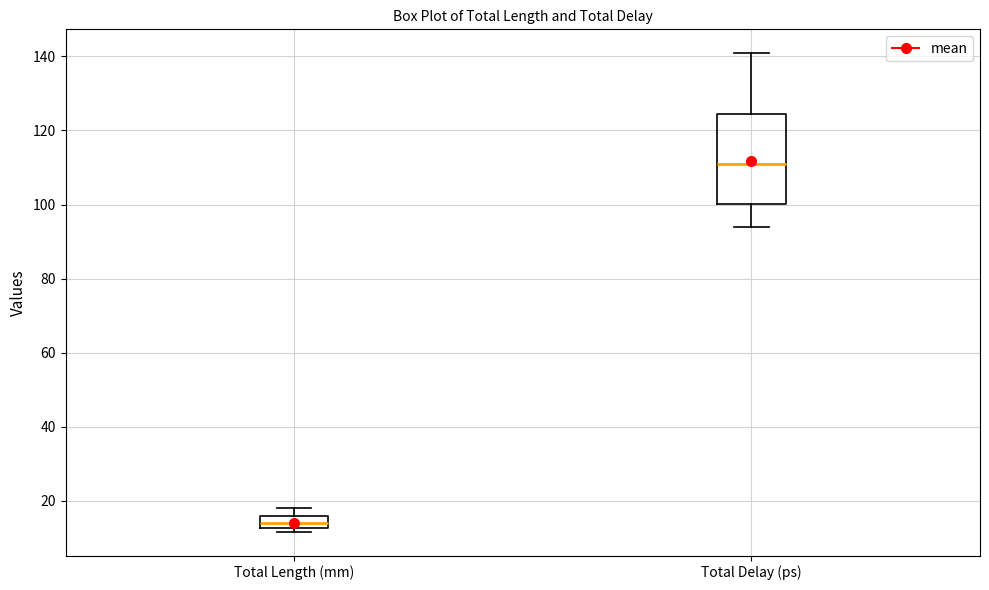

Which box has the lowest median line?

Total Length (mm)